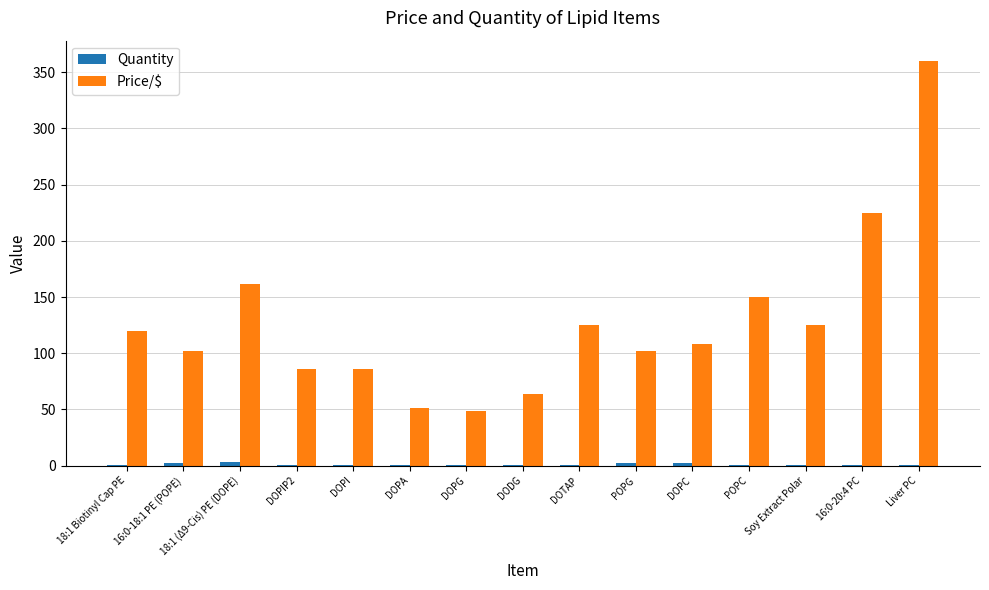

True or false: Price/$ has a value of 125 at Soy Extract Polar.

True